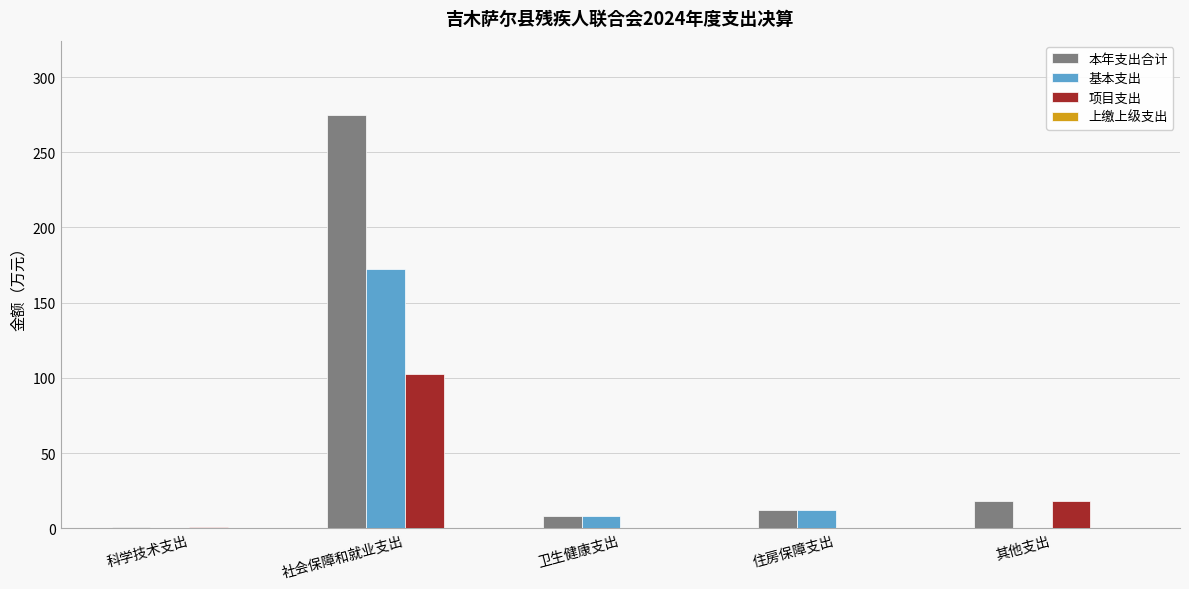

Which series has the widest spread of values?

本年支出合计